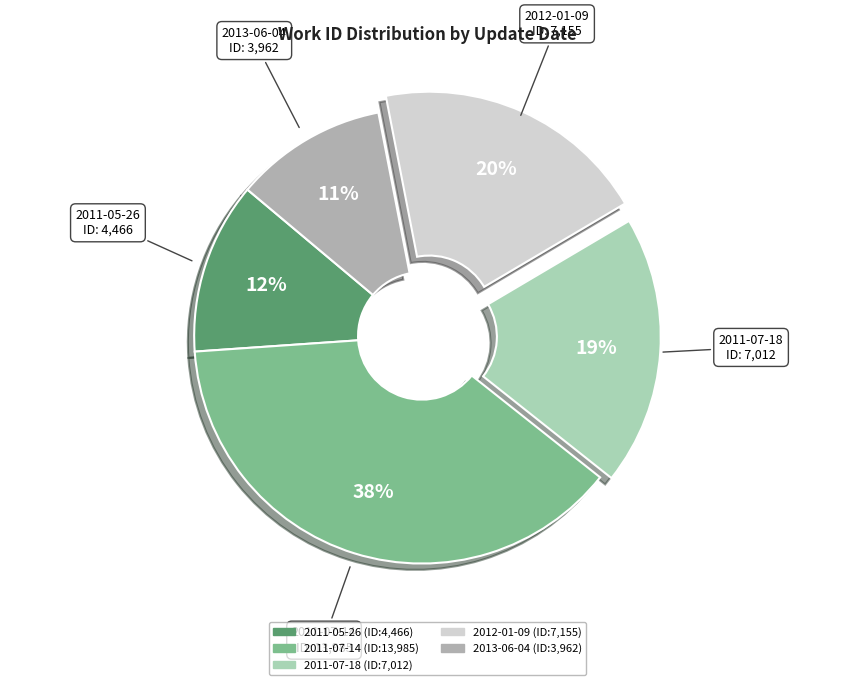

To the nearest percent, what is the average slice percentage?

20%